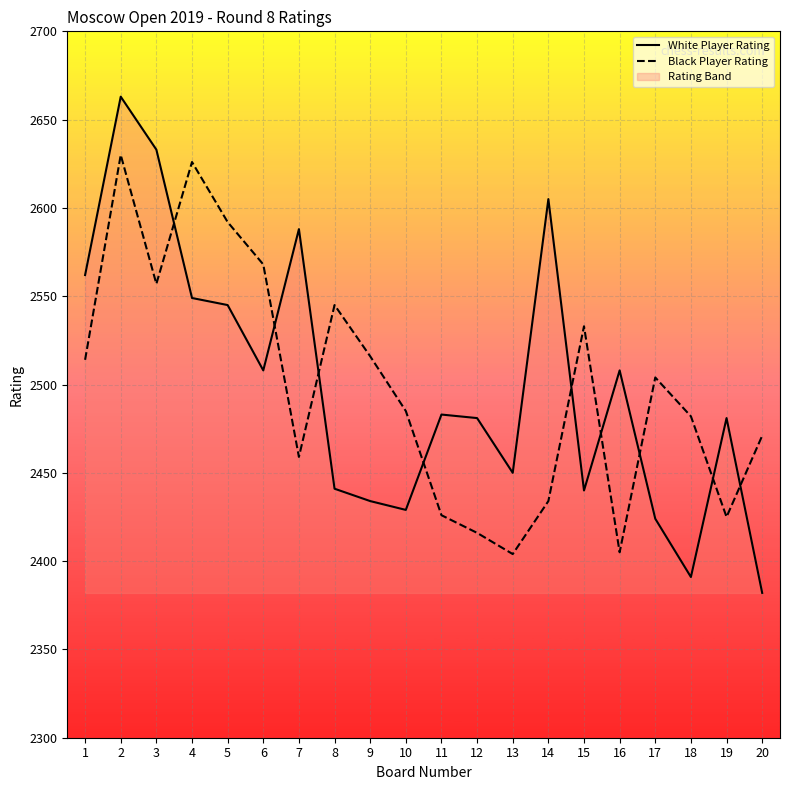

Reading left to right, list all the values displayed in this chart.

White Player Rating: 1=2562	2=2663	3=2633	4=2549	5=2545	6=2508	7=2588	8=2441	9=2434	10=2429	11=2483	12=2481	13=2450	14=2605	15=2440	16=2508	17=2424	18=2391	19=2481	20=2382
Black Player Rating: 1=2514	2=2630	3=2557	4=2626	5=2592	6=2568	7=2459	8=2545	9=2516	10=2485	11=2426	12=2416	13=2404	14=2434	15=2533	16=2405	17=2504	18=2482	19=2425	20=2471